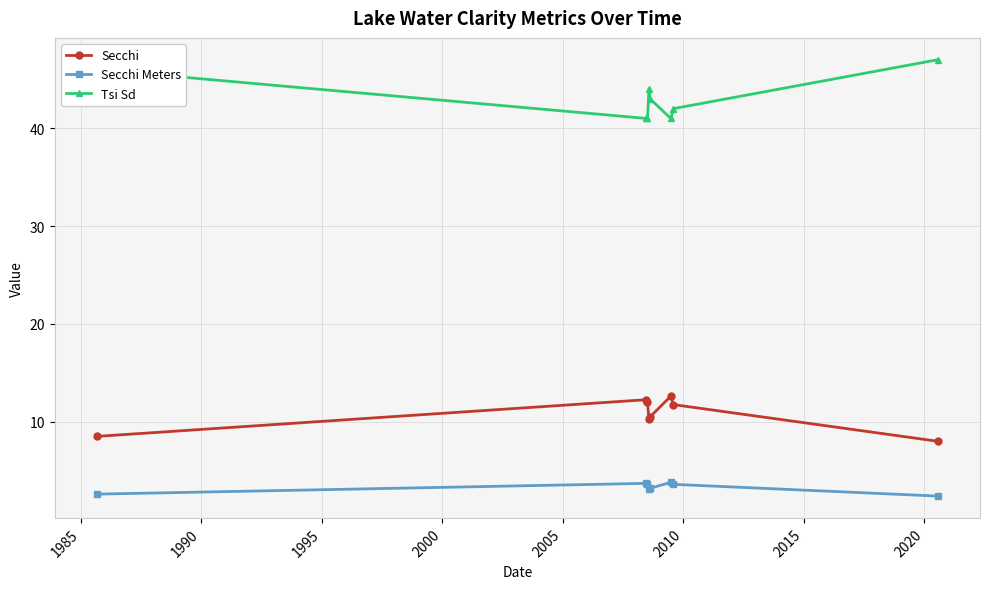

What are all the series names shown in the legend?

Secchi, Secchi Meters, Tsi Sd